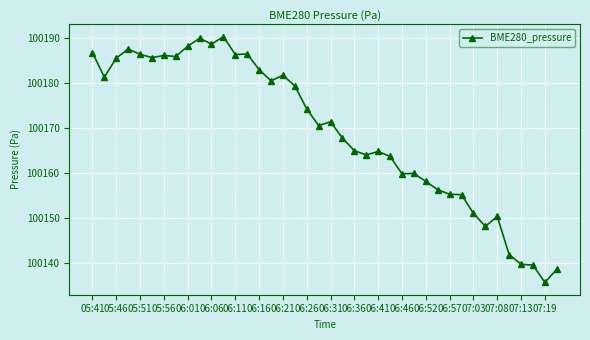

What is the minimum value shown in the chart?

100135.7